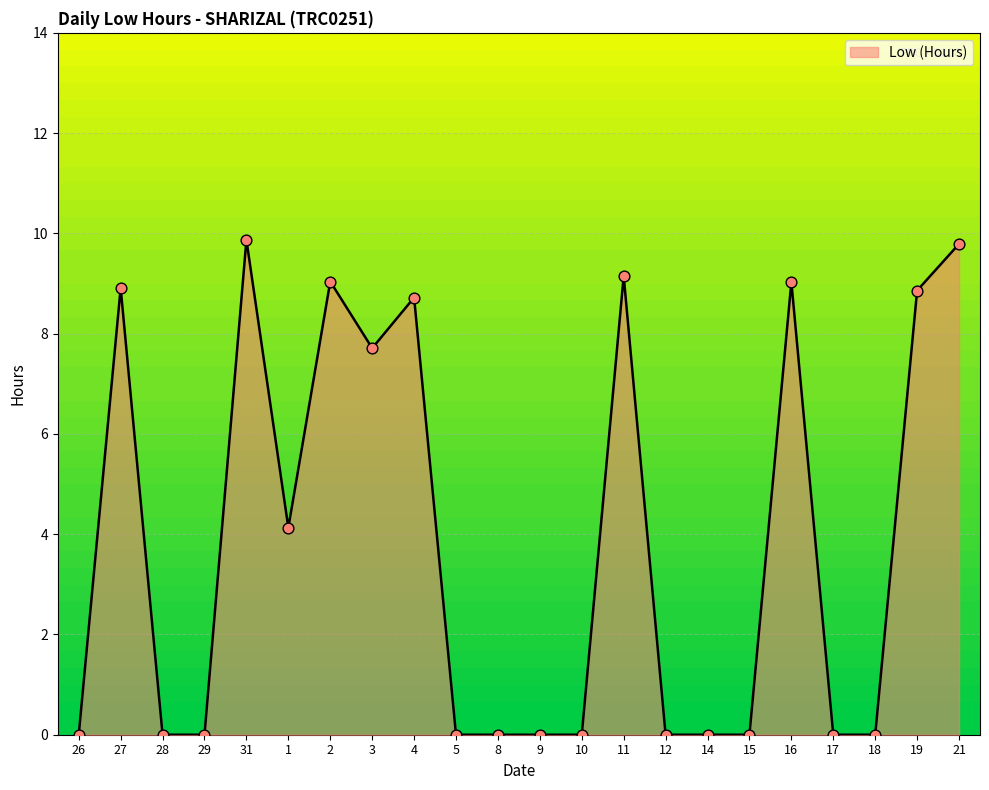

What is the change in value from 4 to 14?

-8.7